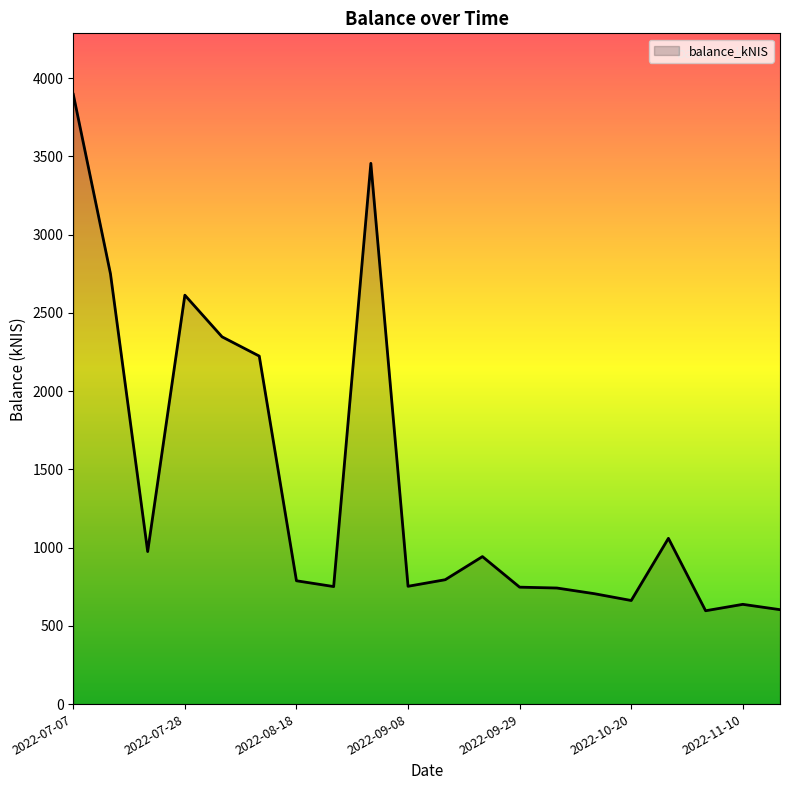

What is the difference between the maximum and minimum values?

3299.9